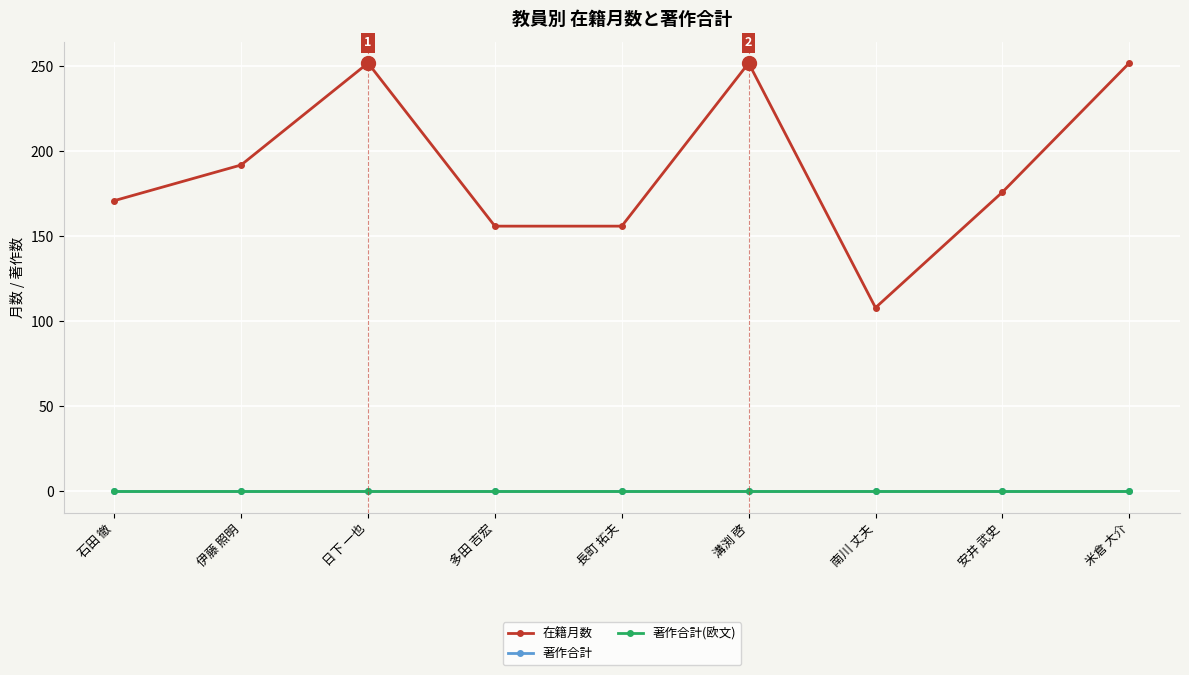

Does the chart have visible grid lines?

Yes